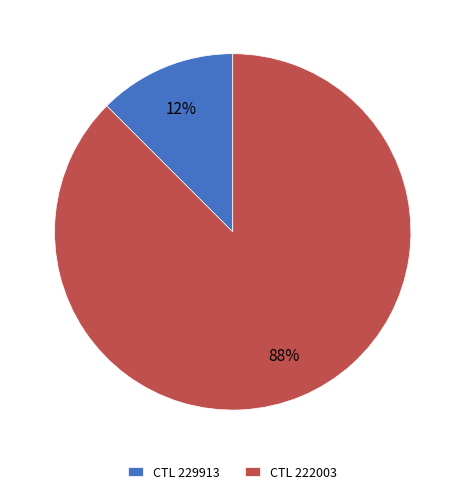

Rank the categories by value from highest to lowest.

CTL 222003, CTL 229913